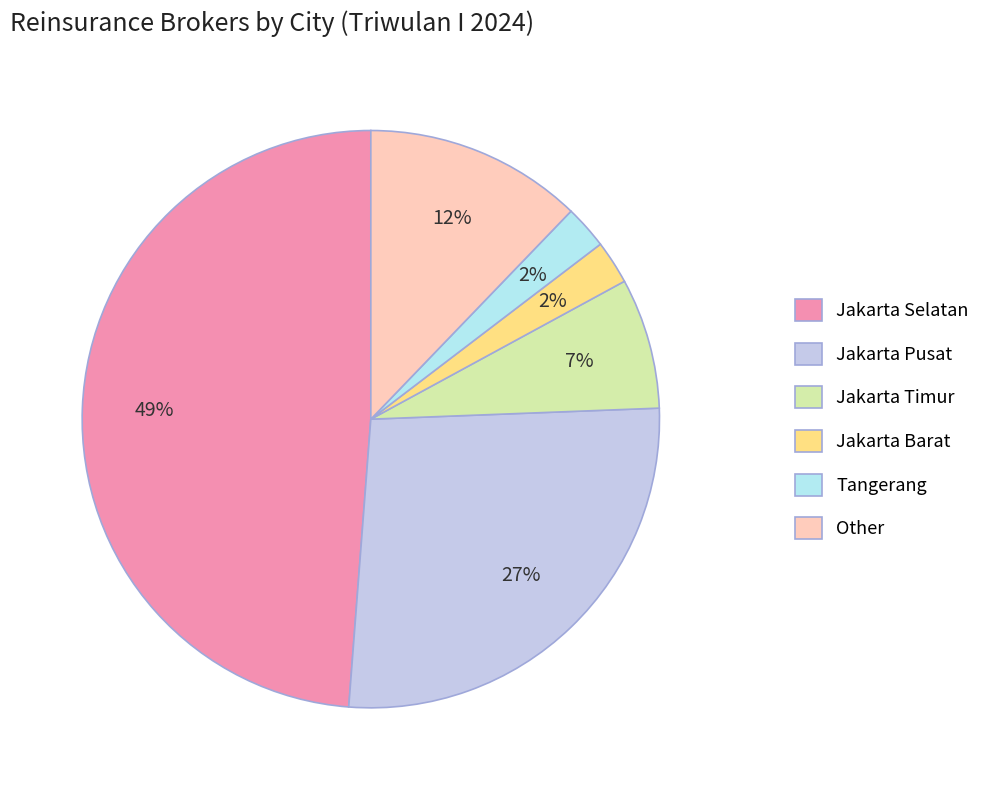

How many slices are in this pie chart?

6